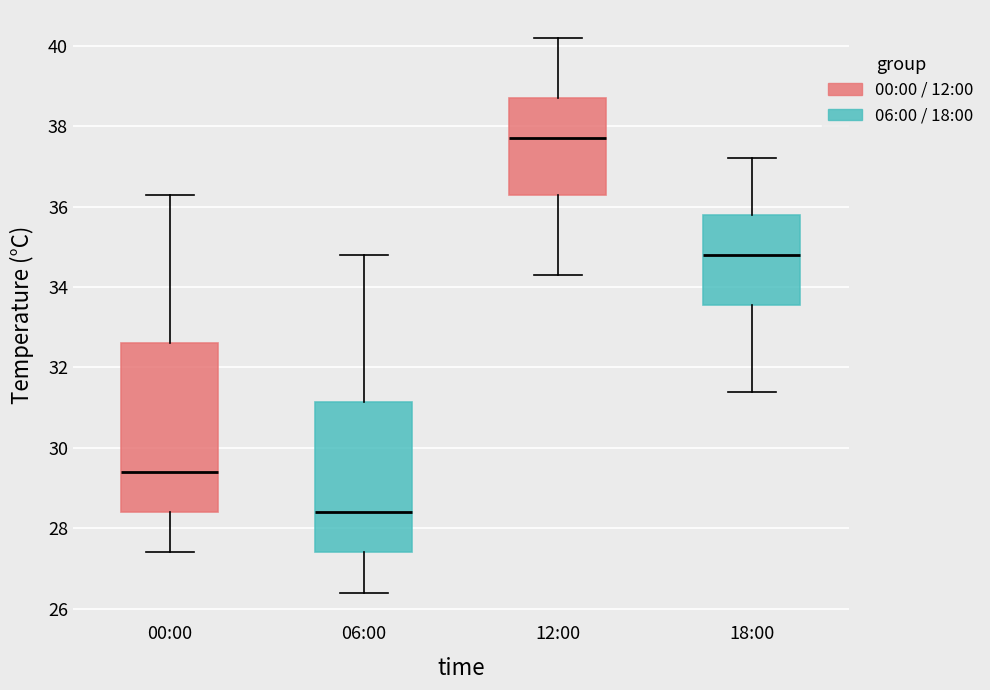

Where is the lower edge of the box for 06:00 on the y-axis? The values are not printed on the chart, so give them approximately, as read against the axis.

27.4